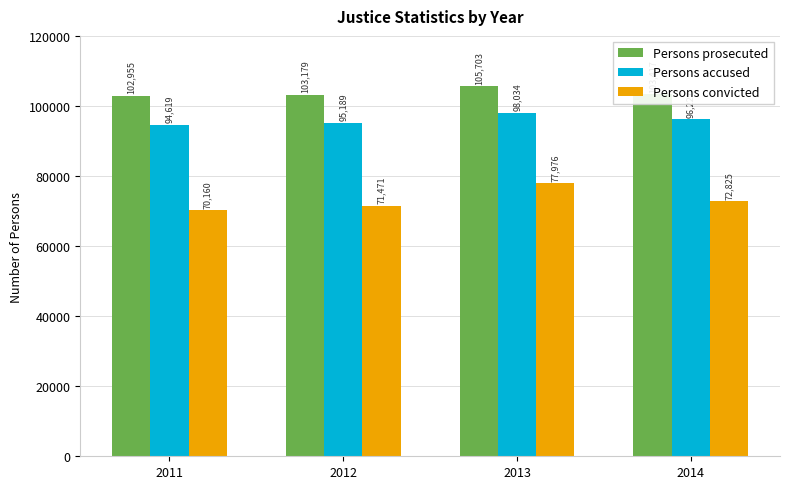

At which label does Persons prosecuted reach its peak?

2013